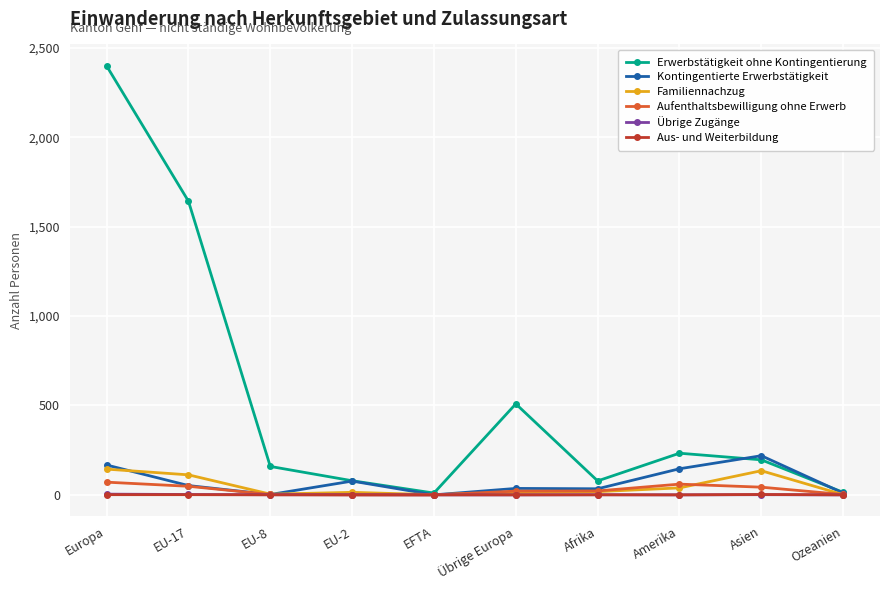

What is the value of the Aufenthaltsbewilligung ohne Erwerb point at the 7th from the left?

22